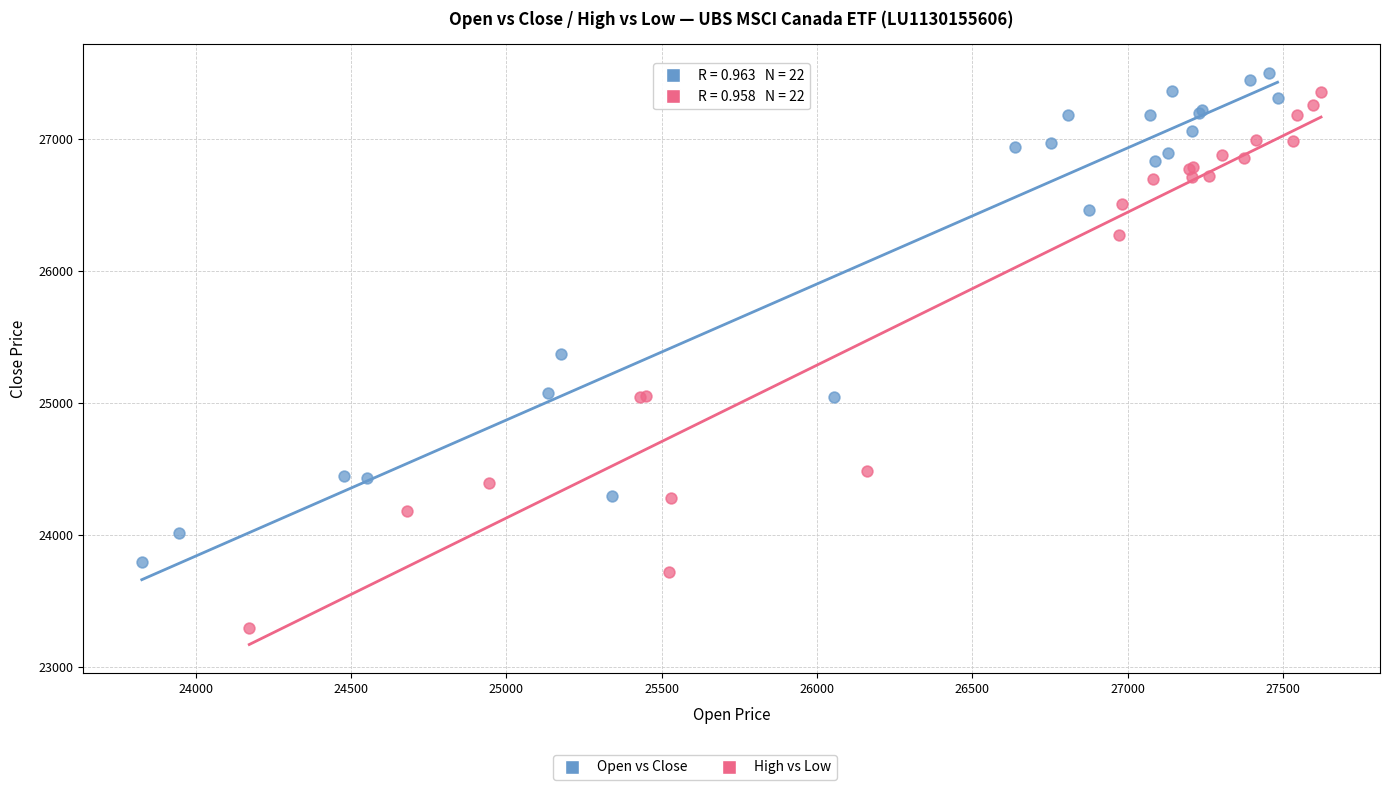

Which series has the widest spread of Y values?

High vs Low